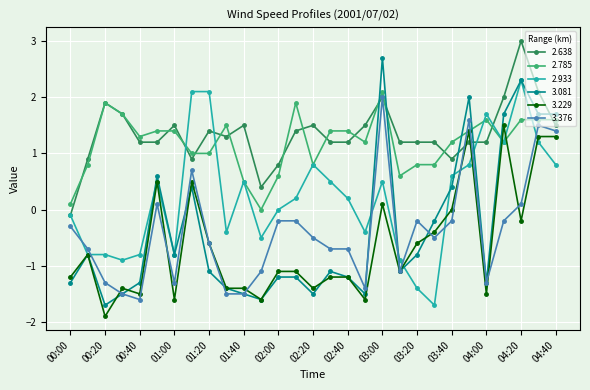

Which series has the widest spread of values?

3.081